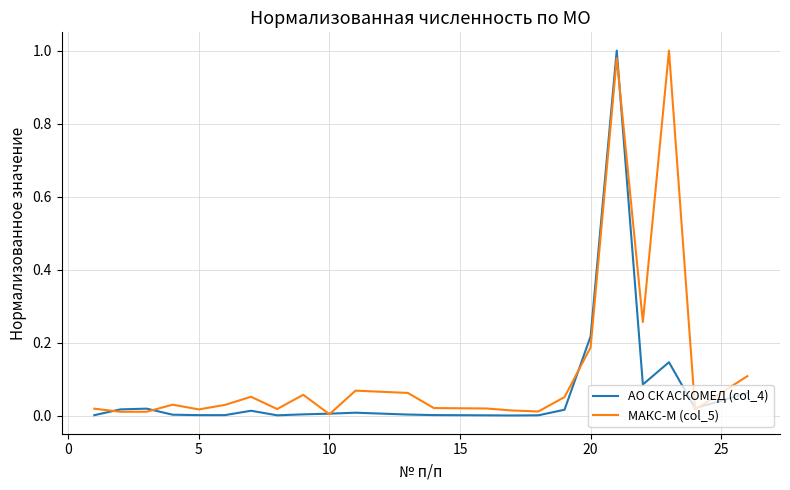

Rank the series by their average value, from highest to lowest.

МАКС-М (col_5), АО СК АСКОМЕД (col_4)